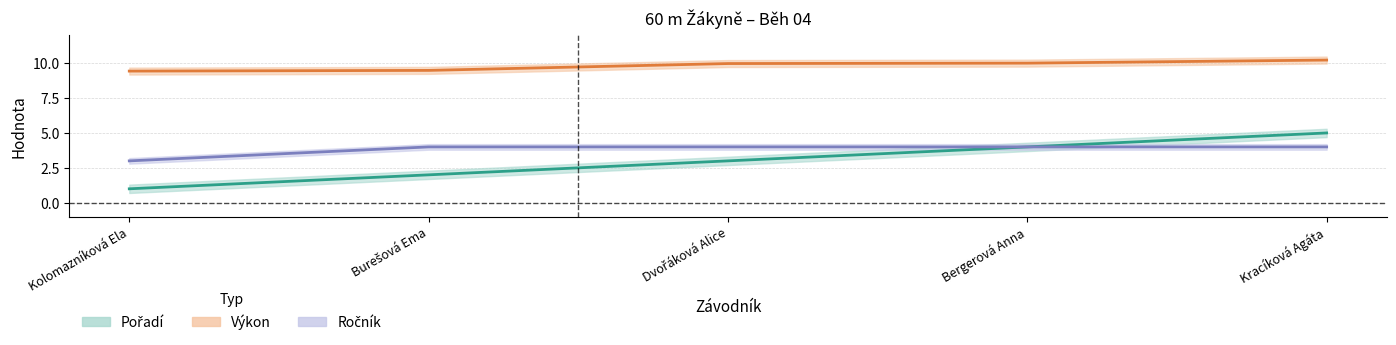

True or false: Pořadí has a value of 0.8 at Burešová Ema.

False